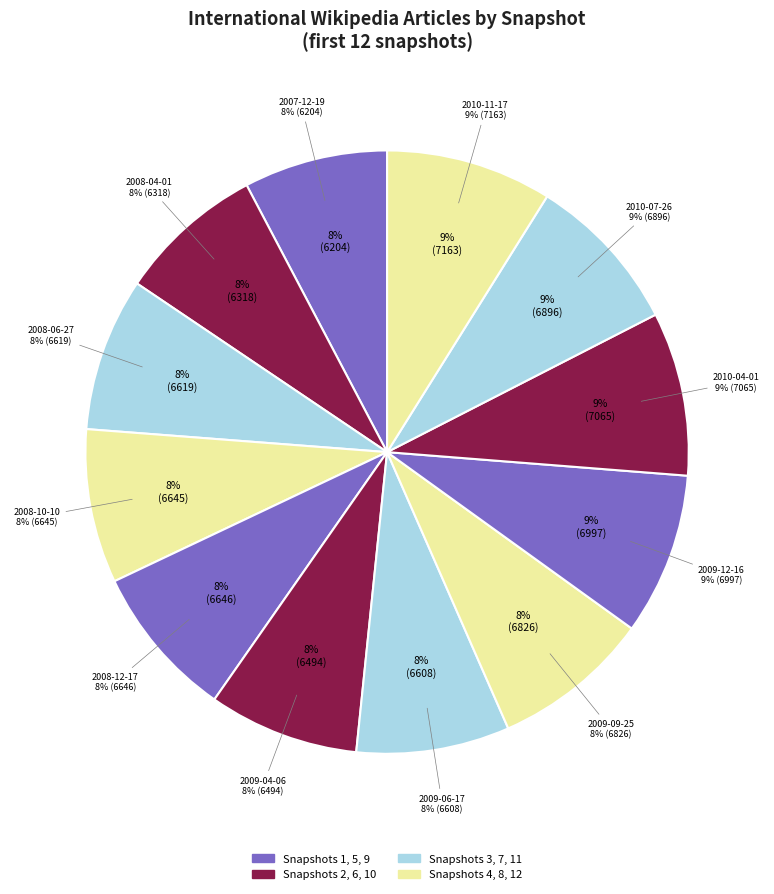

To the nearest percent, what is the difference between the largest and smallest slice percentages?

1%